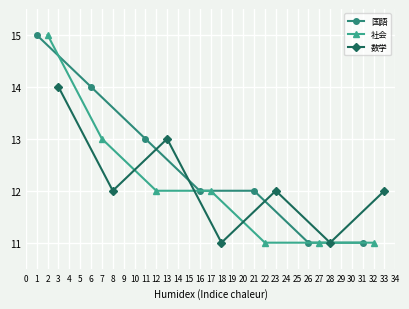

What is the value of the 国語 point at the 3rd from the left?

13